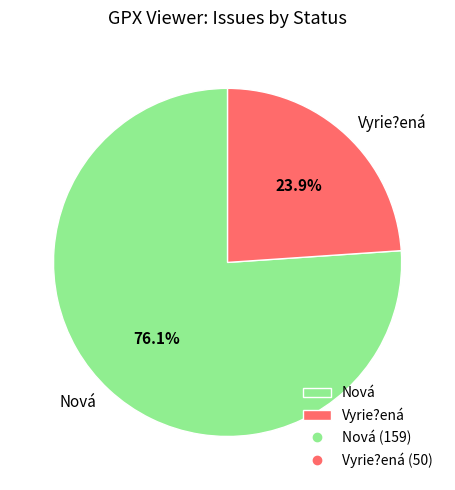

What percentage is the Vyrie?ená slice, to the nearest percent?

24%